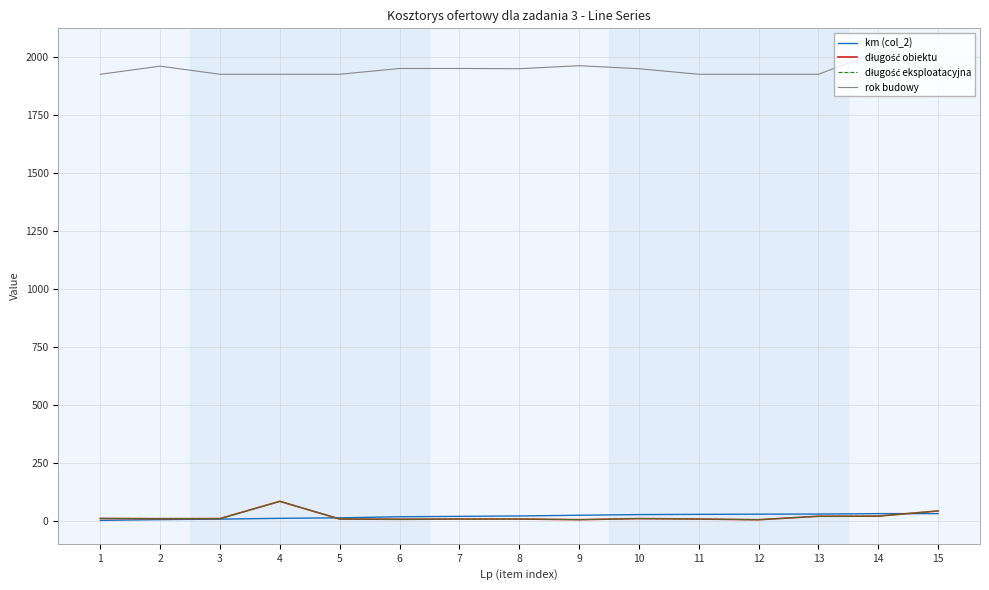

Does the chart have visible grid lines?

Yes